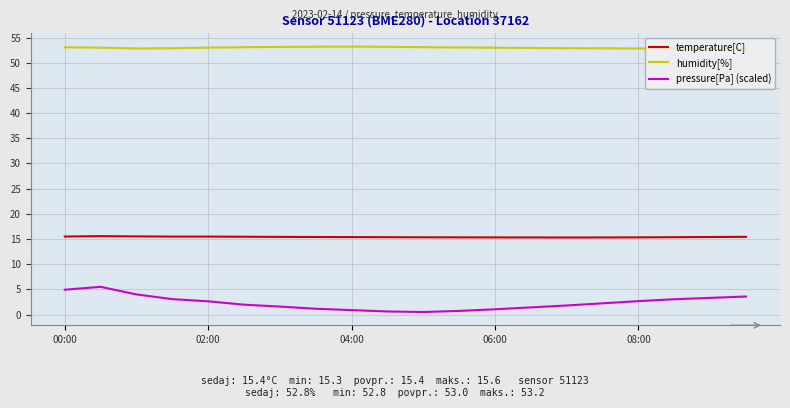

Rank the series by their average value, from highest to lowest.

humidity[%], temperature[C], pressure[Pa] (scaled)